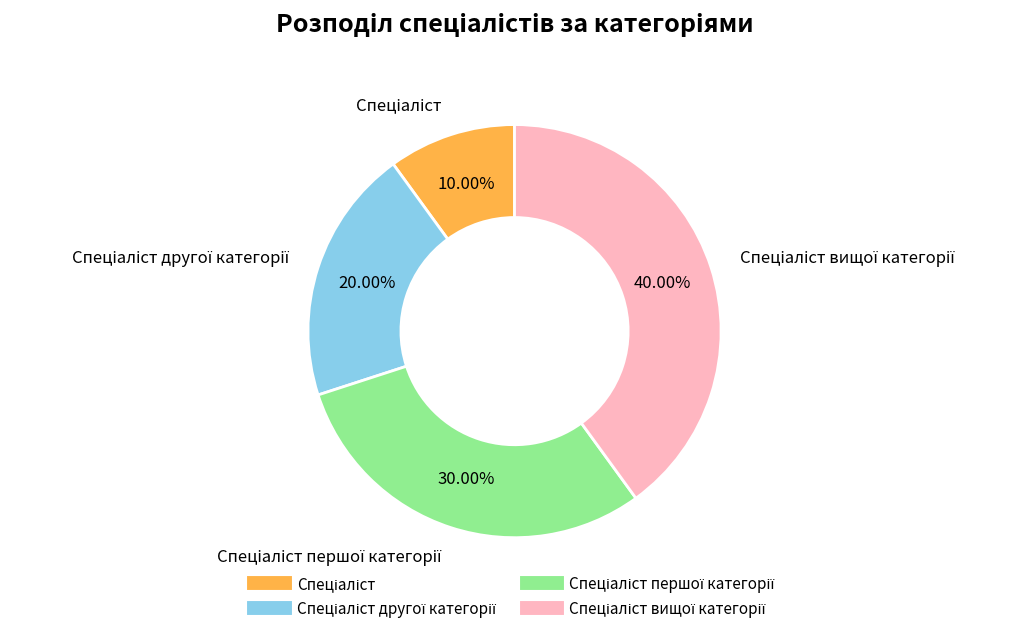

Does any single category account for the majority?

No